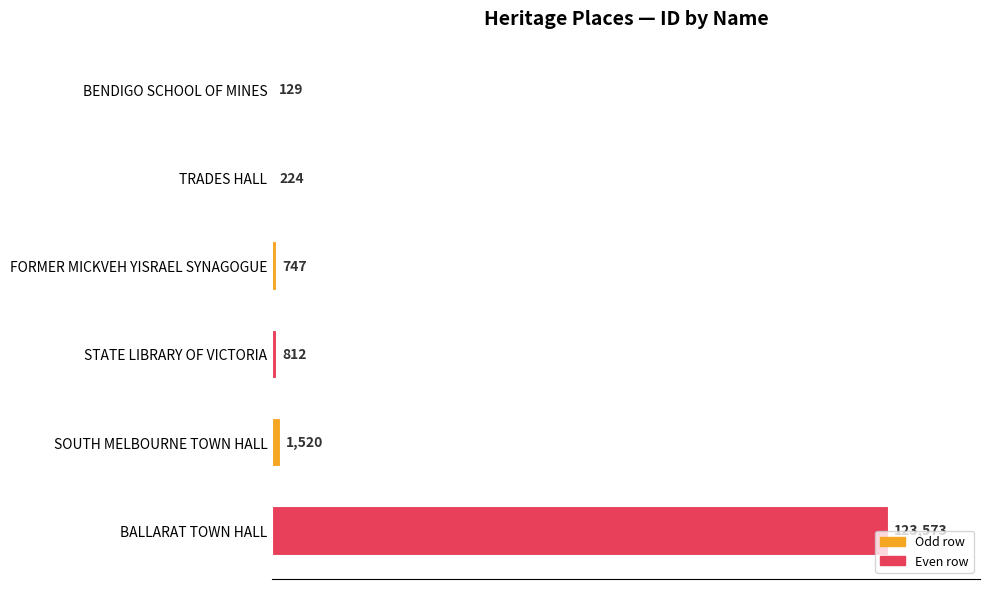

Read the value at SOUTH MELBOURNE TOWN HALL.

1520